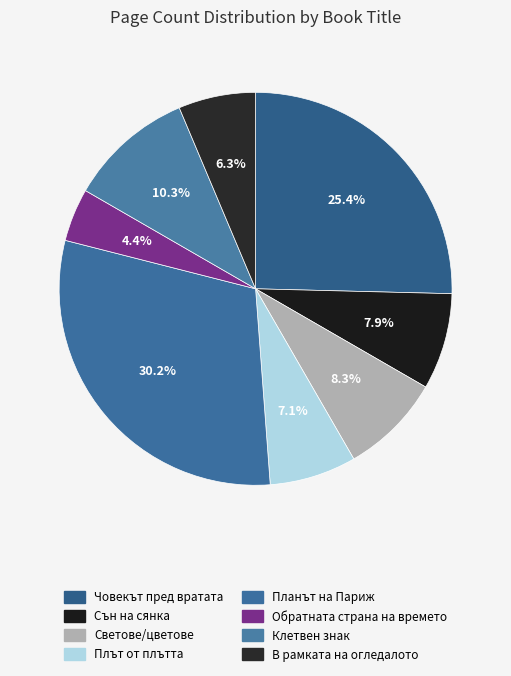

Is there any slice that represents more than half of the pie?

No